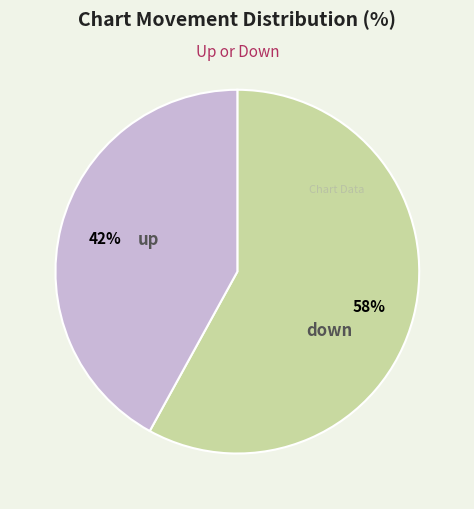

Is up the majority of the pie?

Yes